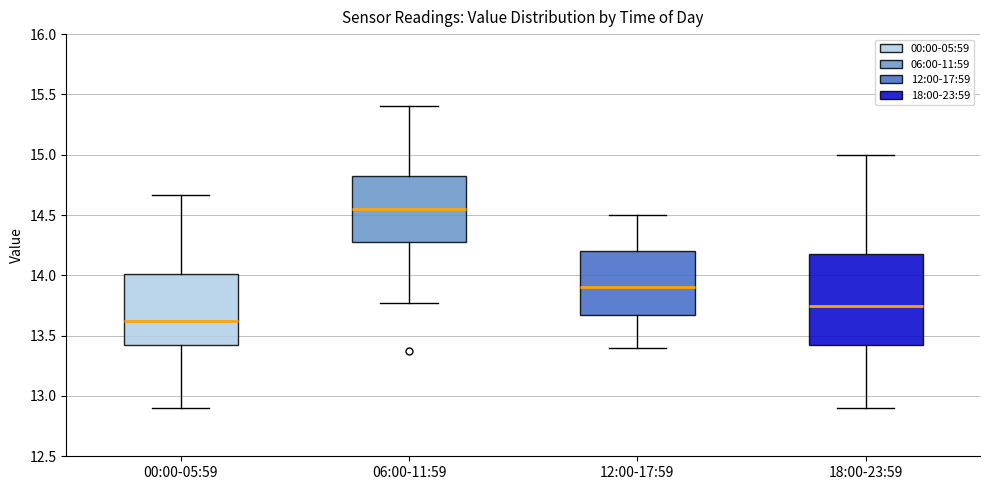

Which box has the highest median line?

06:00-11:59